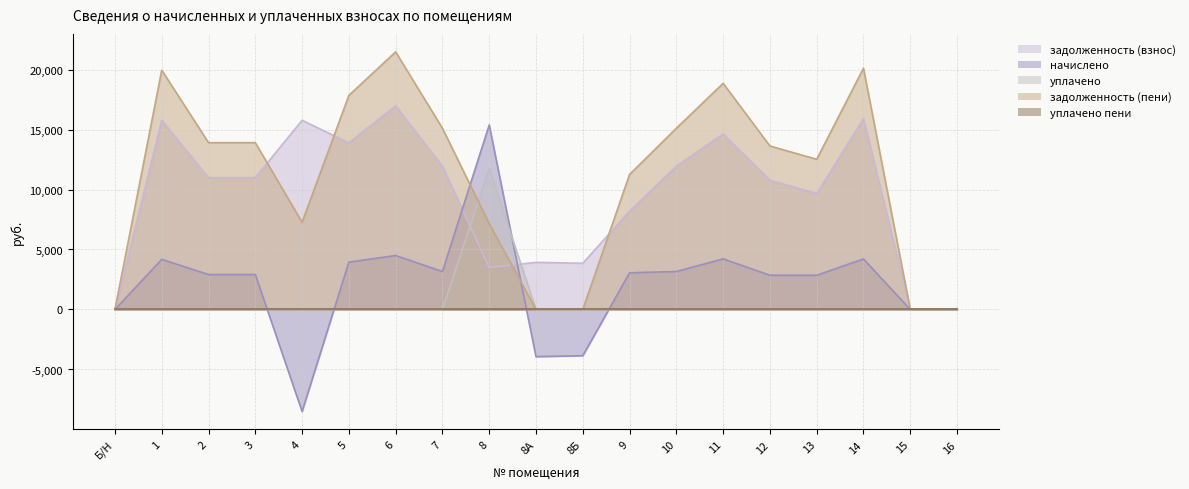

At which label is задолженность (пени) closest to 10735?

9